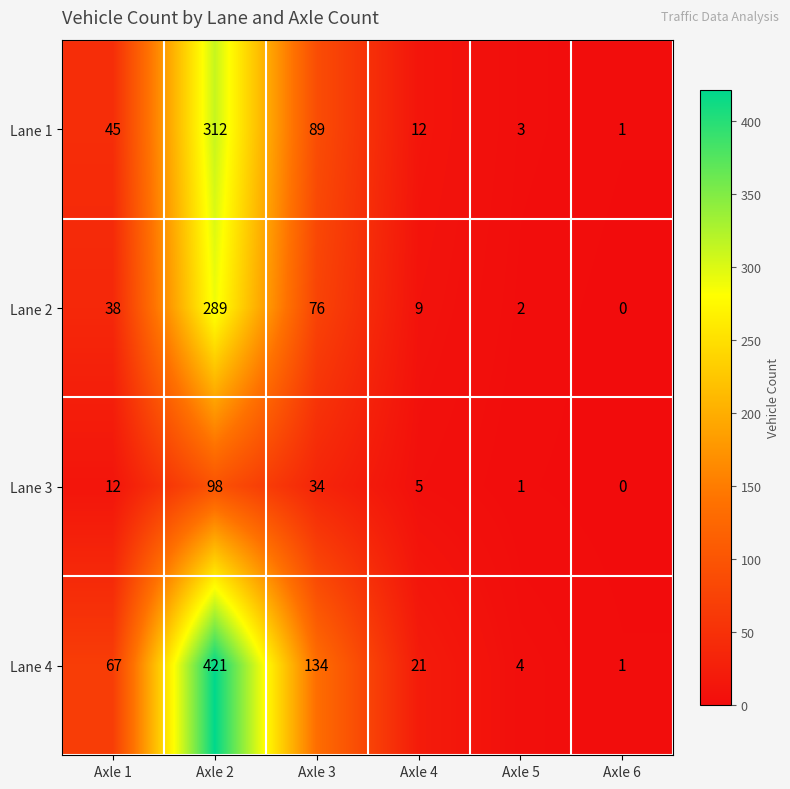

How many series are shown in this chart?

4